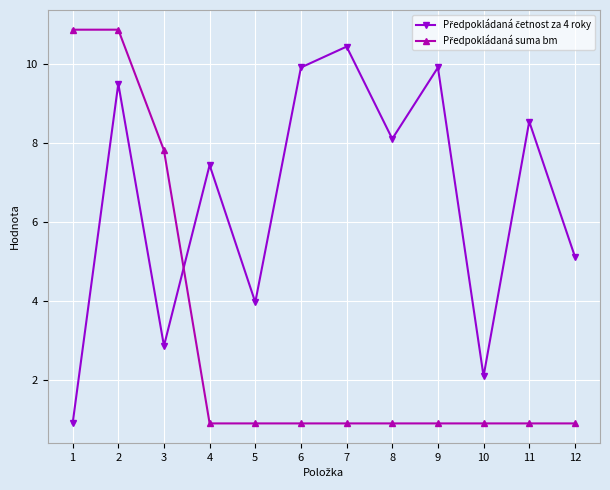

What is the difference between the highest and lowest values at 3?

4.9